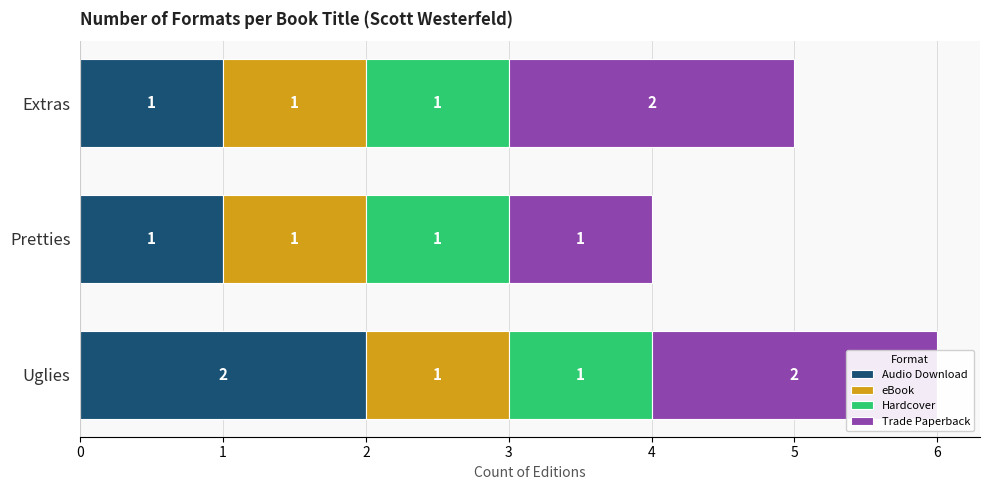

How many data points in Audio Download are above 1?

1